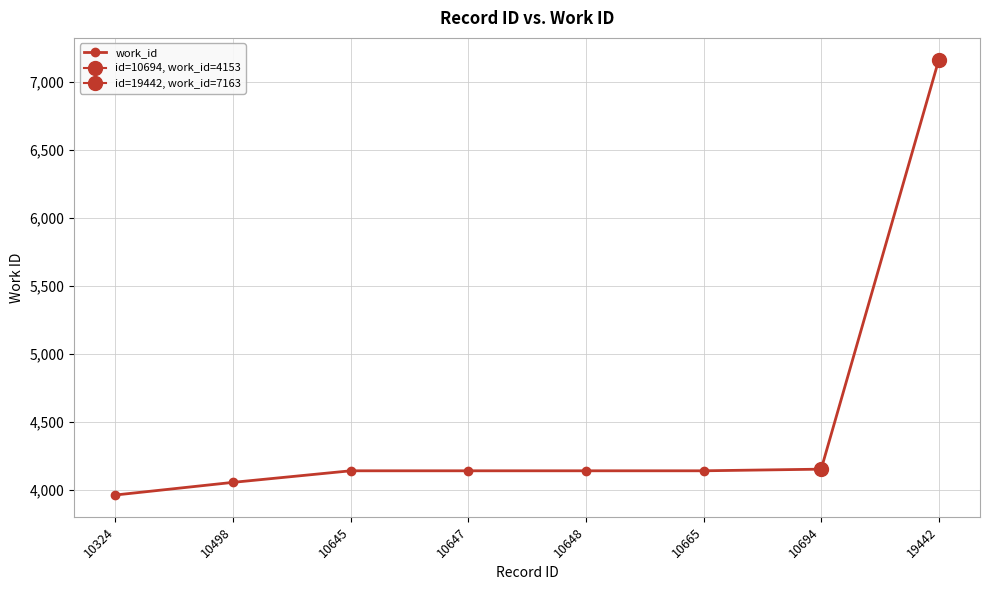

Reading left to right, what are all the values shown in this chart?

3963	4056	4141	4141	4141	4141	4153	7163